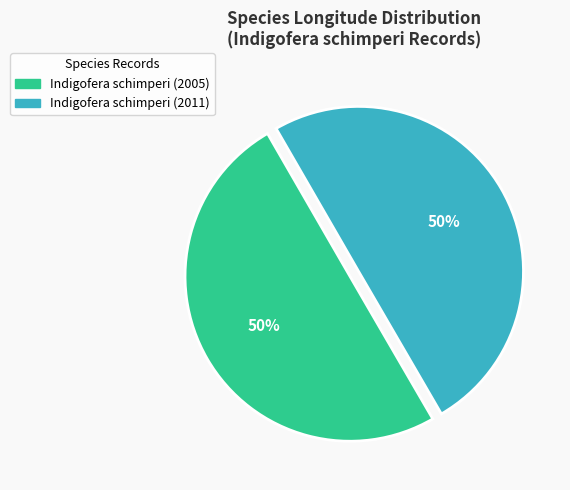

To the nearest percent, what is the combined percentage of Indigofera schimperi (2011) and Indigofera schimperi (2005)?

100%